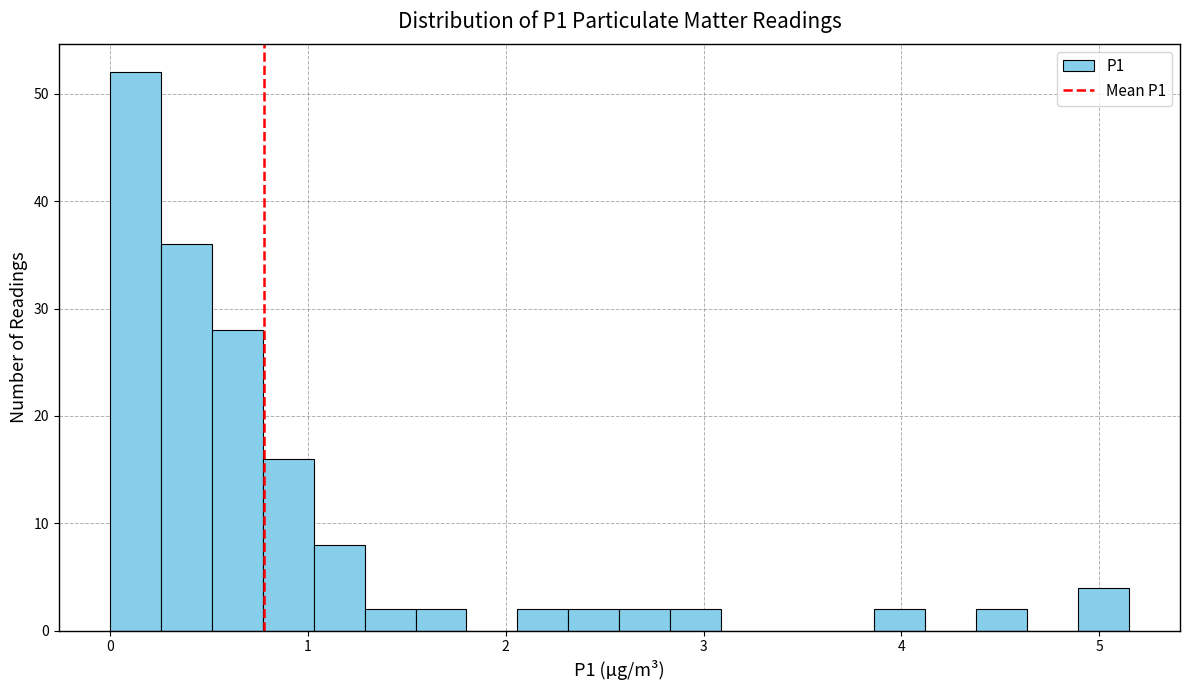

Read against the x-axis, roughly where is the centre of the tallest bar?

0.1